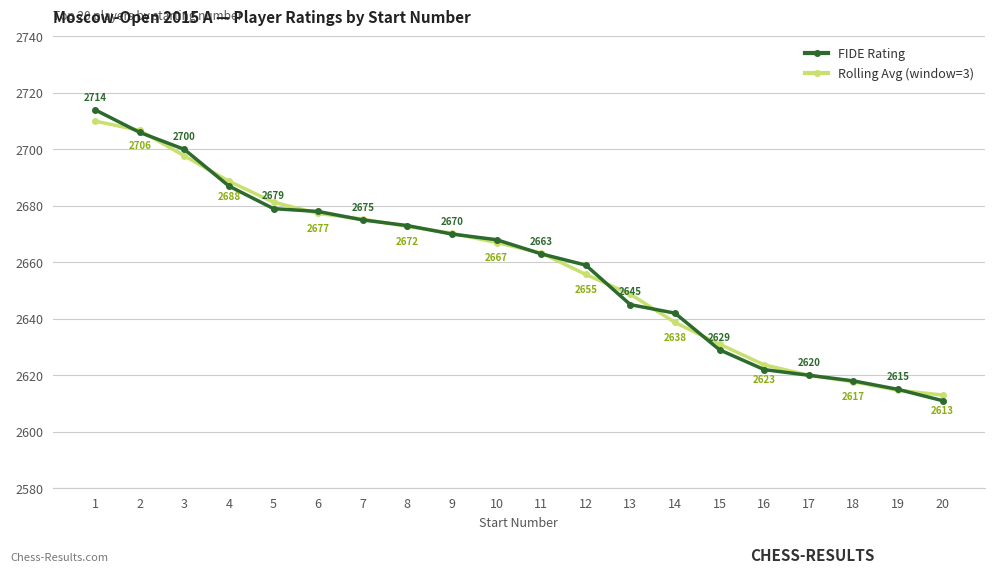

Count the number of data series in this chart.

2